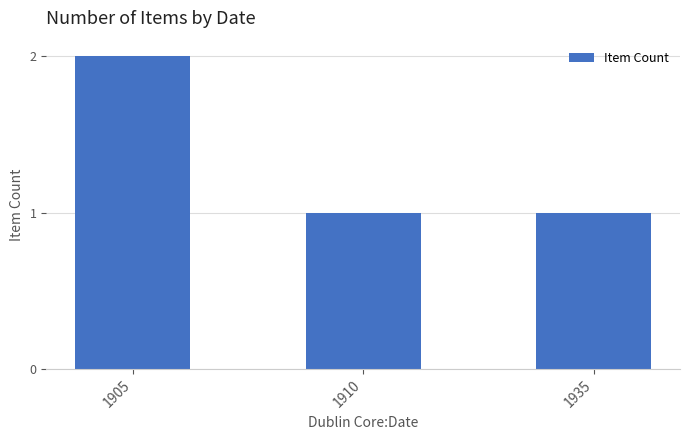

What is the difference between the values at 1910 and 1905?

1